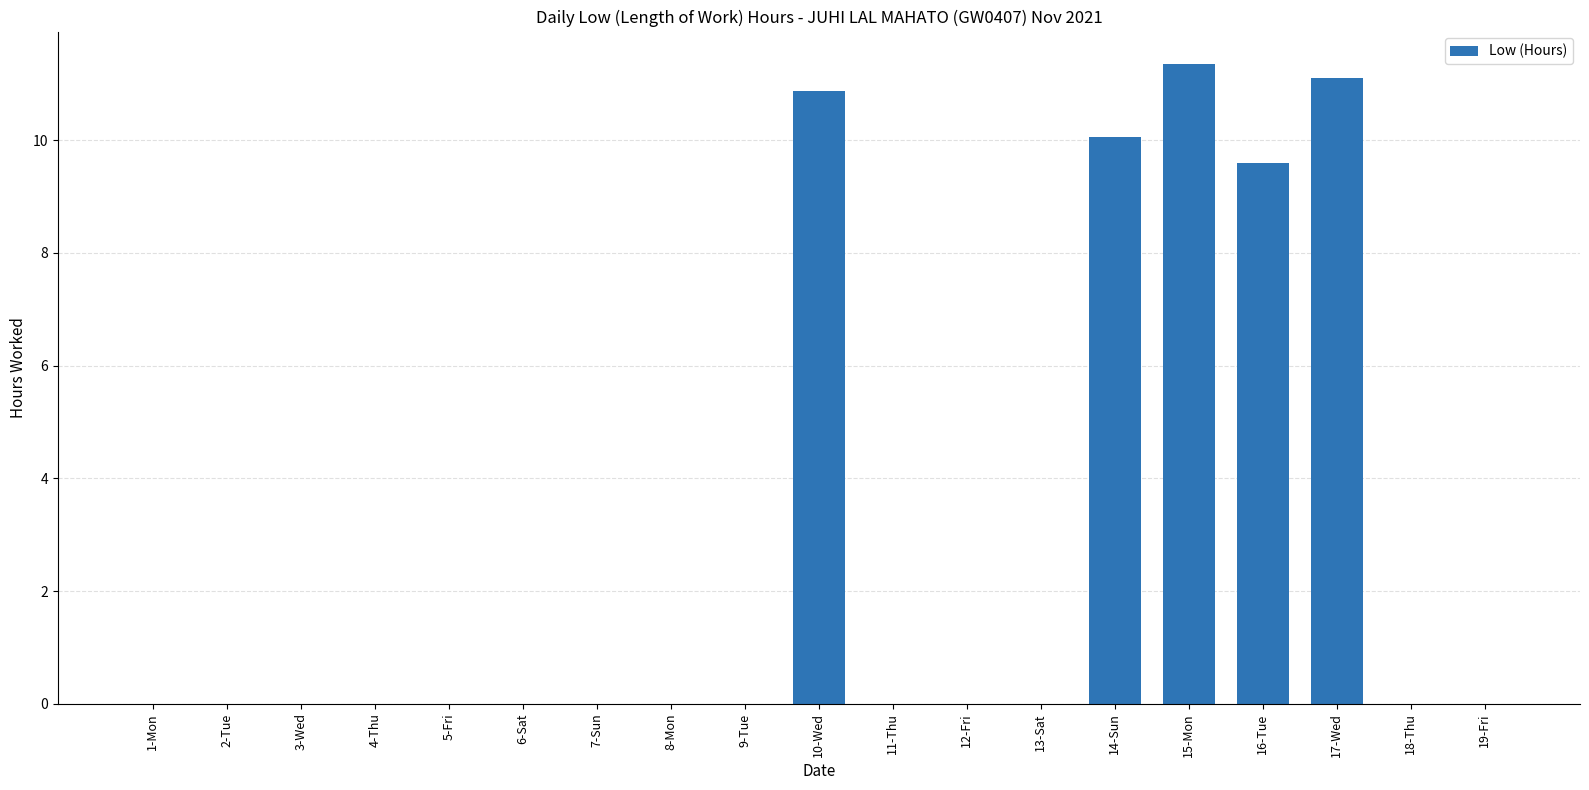

Reading left to right, what are all the values shown in this chart?

0.0	0.0	0.0	0.0	0.0	0.0	0.0	0.0	0.0	10.9	0.0	0.0	0.0	10.1	11.4	9.6	11.1	0.0	0.0